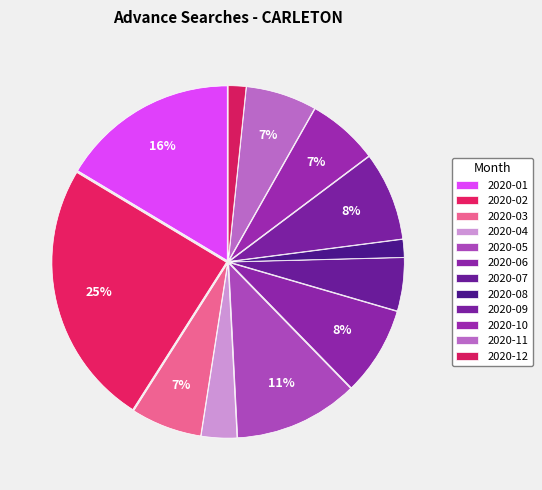

The 2020-11 slice represents 19% of the pie. True or false?

False